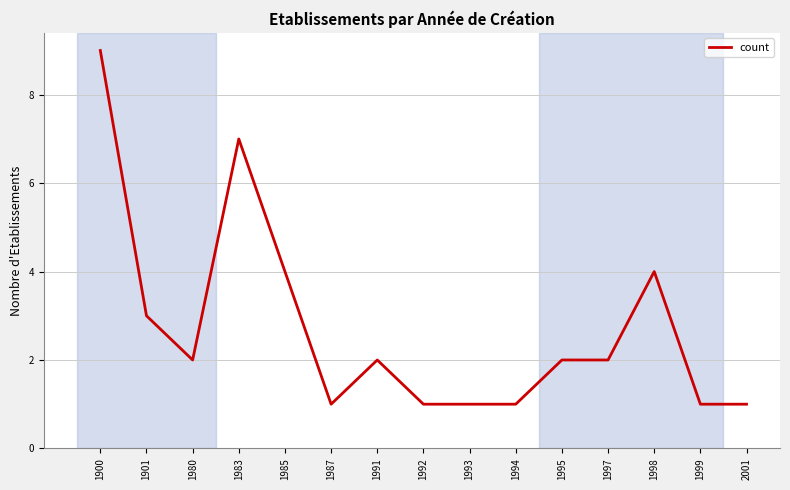

What value does the data have at 1998?

4